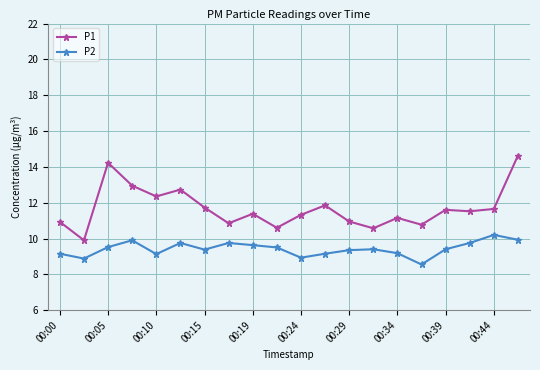

Which series has the widest spread of values?

P1